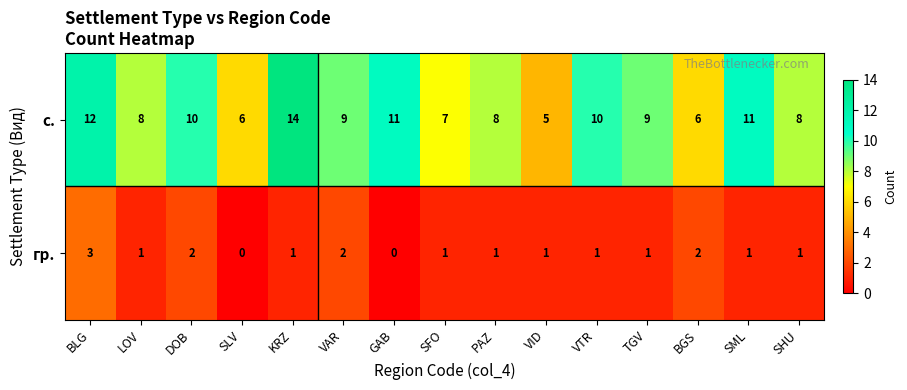

Is the value of с. at SLV greater than the value of гр. at VTR?

Yes